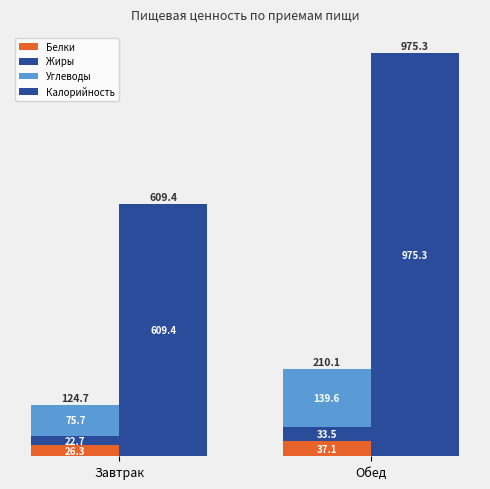

Is the value of Калорийность at Обед greater than the value of Углеводы at Завтрак?

Yes